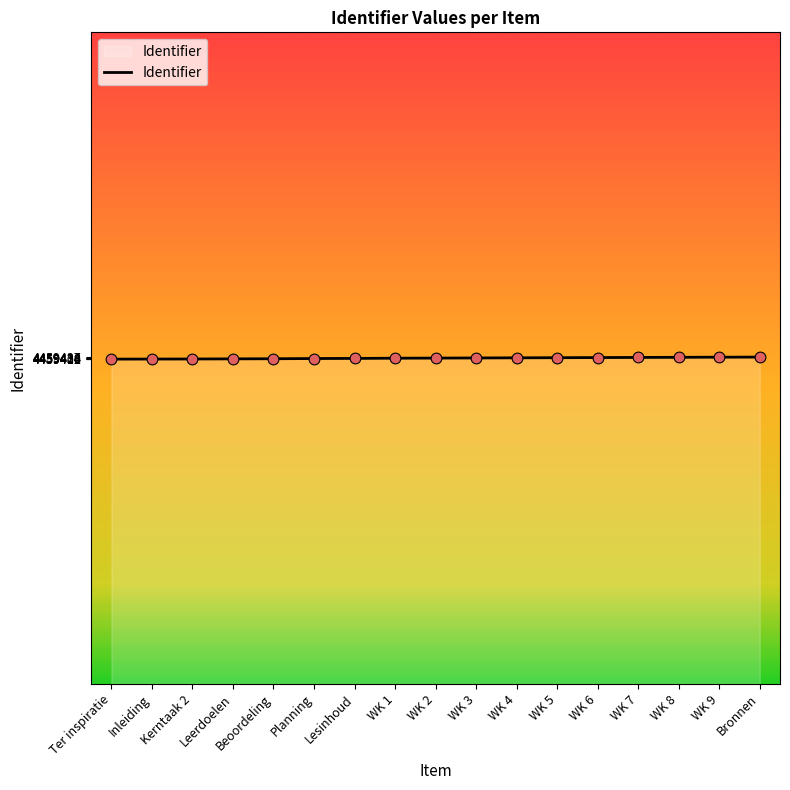

What is the change in value from Ter inspiratie to Lesinhoud?

+11